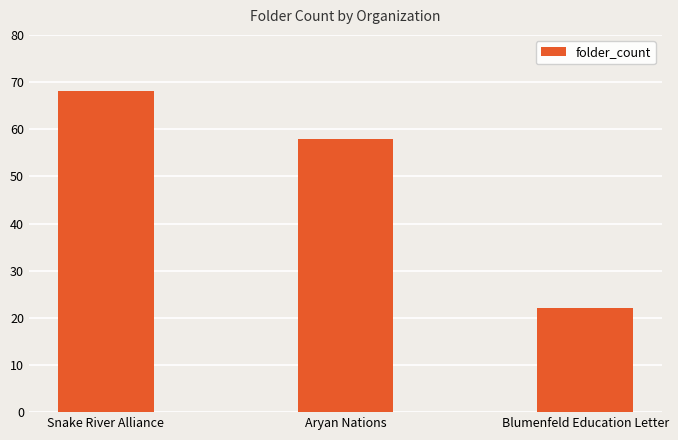

Which label corresponds to the largest value in the chart?

Snake River Alliance